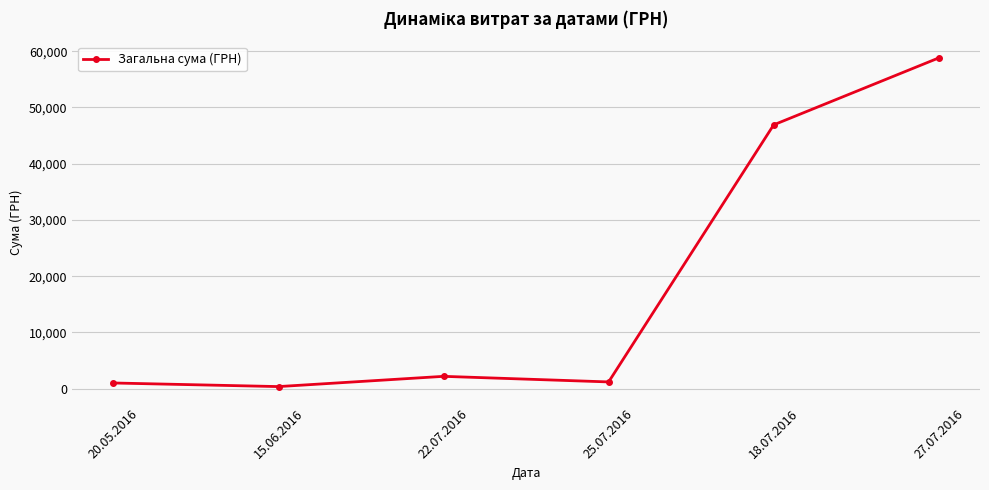

True or false: the data shows 46904.0 at 18.07.2016.

True